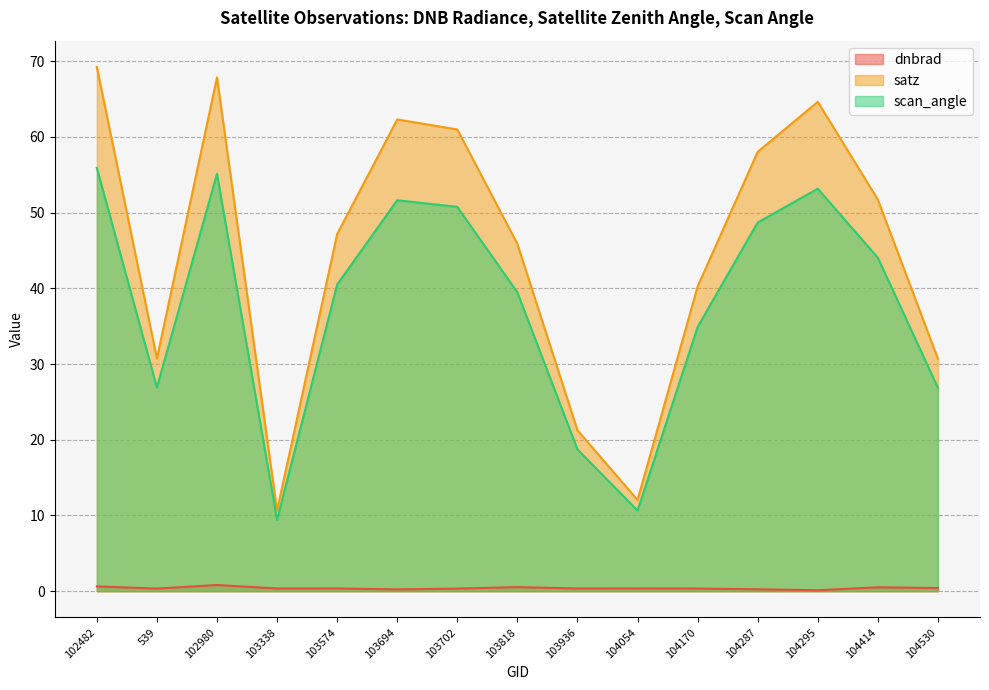

Is it true that satz equals 108.7 at 103702?

False